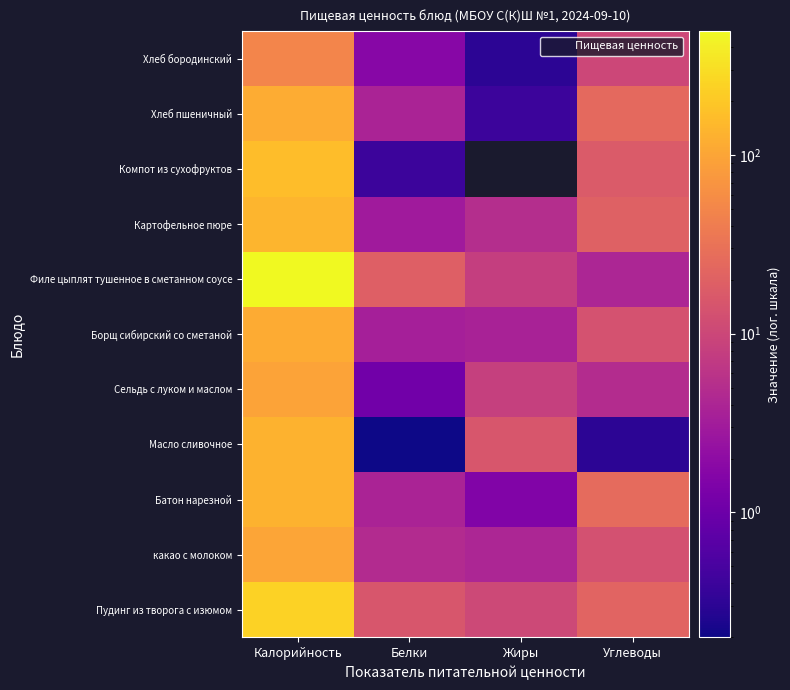

Reading left to right, extract all data points from this chart.

Пудинг из творога с изюмом: Калорийность=239.1	Белки=15.1	Жиры=10.3	Углеводы=21.5
какао с молоком: Калорийность=100.4	Белки=4.7	Жиры=4.0	Углеводы=13.0
Батон нарезной: Калорийность=130.9	Белки=3.8	Жиры=1.5	Углеводы=25.7
Масло сливочное: Калорийность=132.0	Белки=0.2	Жиры=15.0	Углеводы=0.3
Сельдь с луком и маслом: Калорийность=96.8	Белки=1.1	Жиры=8.1	Углеводы=4.8
Борщ сибирский со сметаной: Калорийность=111.0	Белки=3.4	Жиры=3.7	Углеводы=13.4
Филе цыплят тушенное в сметанном соусе: Калорийность=493.0	Белки=19.0	Жиры=8.0	Углеводы=4.0
Картофельное пюре: Калорийность=139.4	Белки=3.0	Жиры=5.0	Углеводы=20.0
Компот из сухофруктов: Калорийность=160.7	Белки=0.4	Жиры=0.0	Углеводы=17.0
Хлеб пшеничный: Калорийность=117.2	Белки=3.8	Жиры=0.4	Углеводы=24.6
Хлеб бородинский: Калорийность=49.5	Белки=1.7	Жиры=0.3	Углеводы=10.0